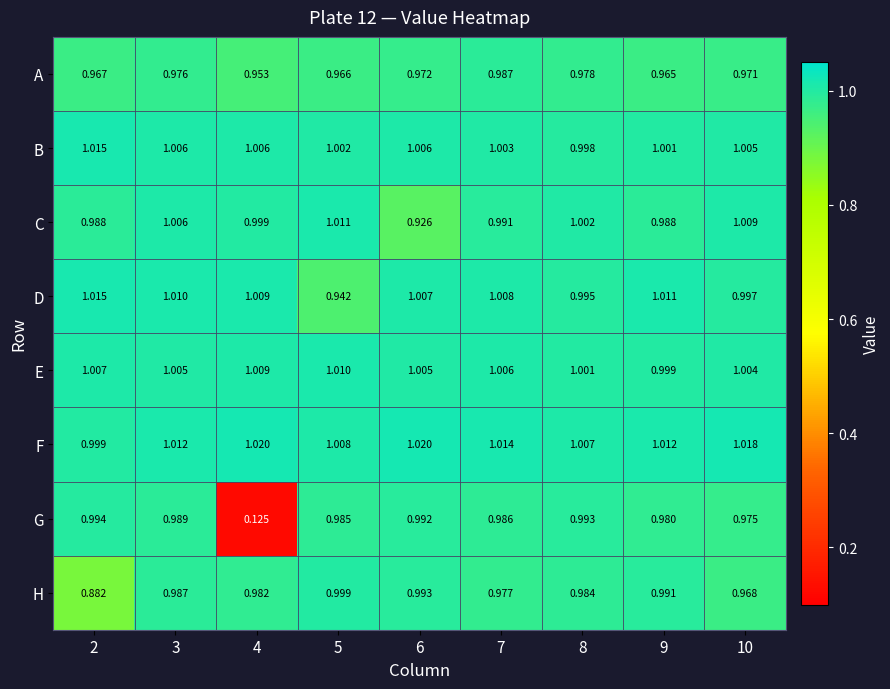

Which series has the widest spread of values?

G